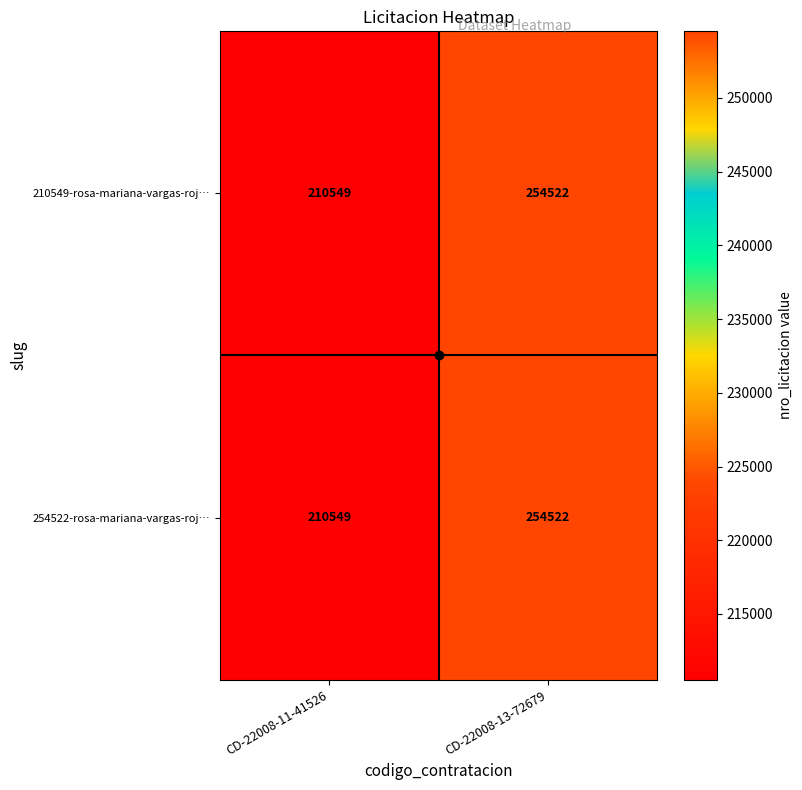

Which category has the lowest value across all series?

CD-22008-11-41526